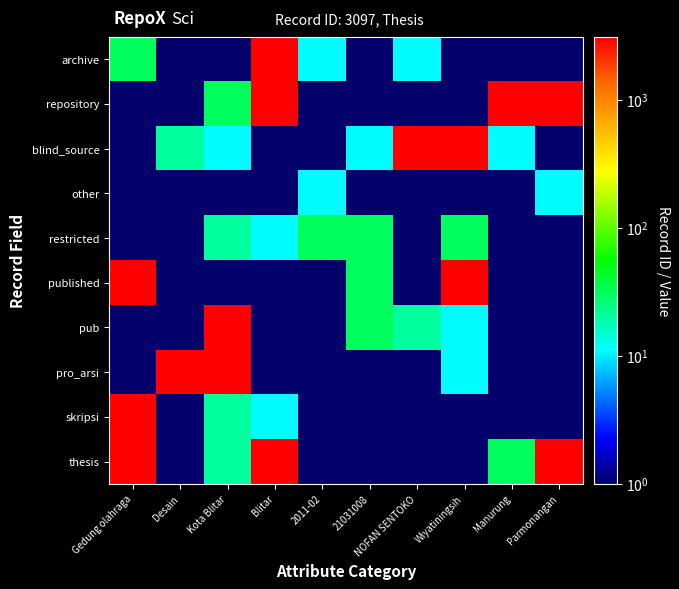

What is the greatest value displayed?

3097.0